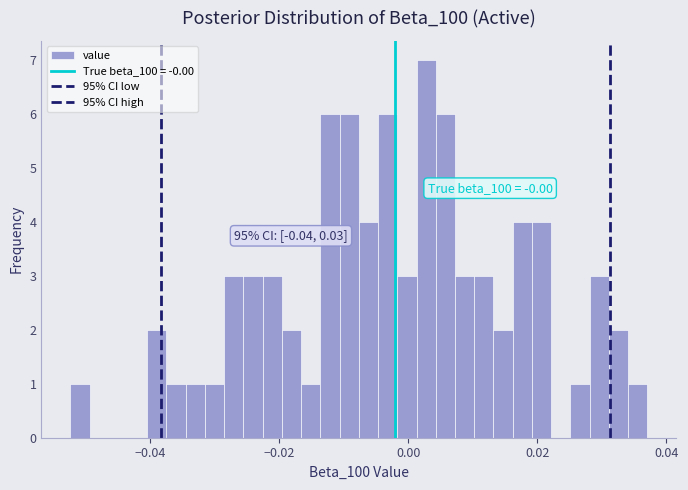

Read against the x-axis, roughly where is the centre of the tallest bar?

0.002